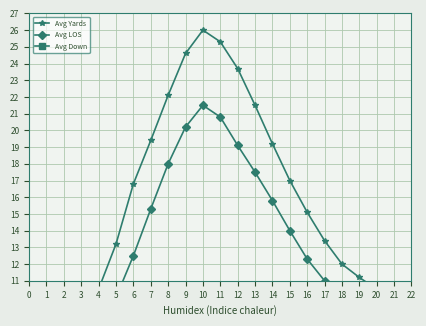

Which has a higher value, 13 or 6?

13